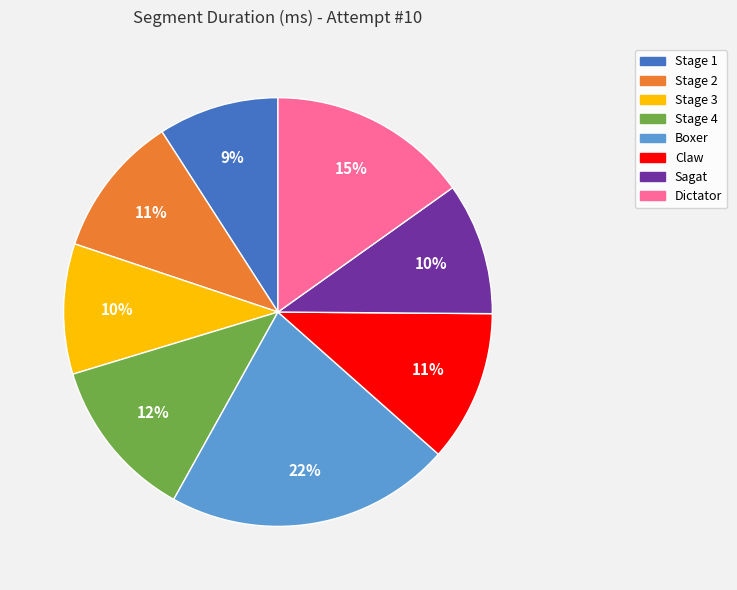

What is the largest slice in the pie chart?

Boxer